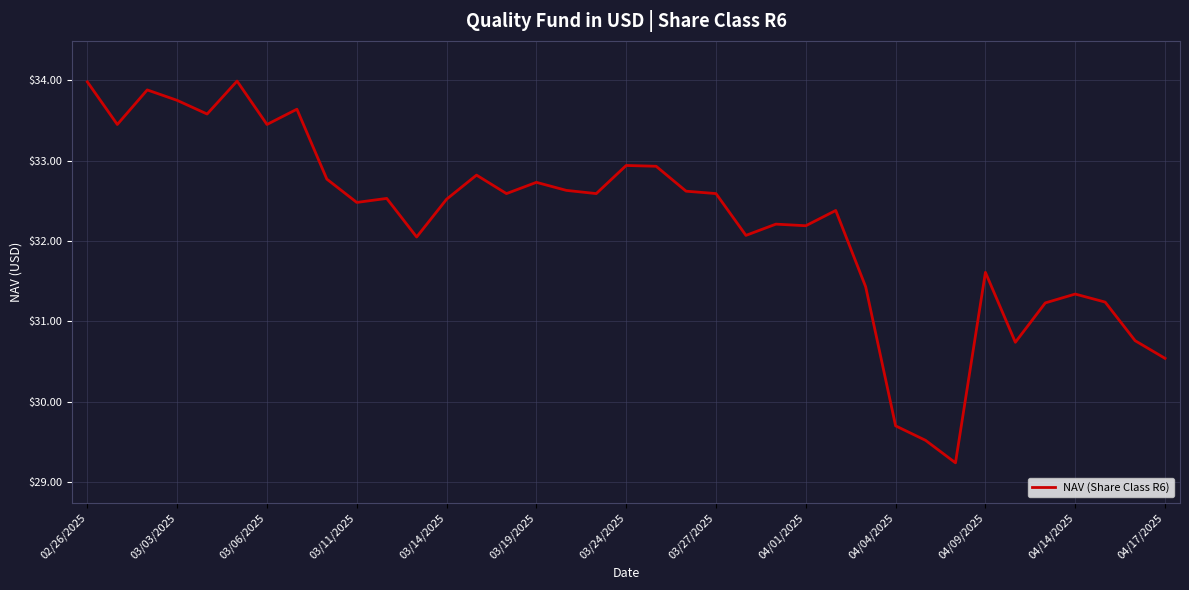

What is the minimum value shown in the chart?

29.2